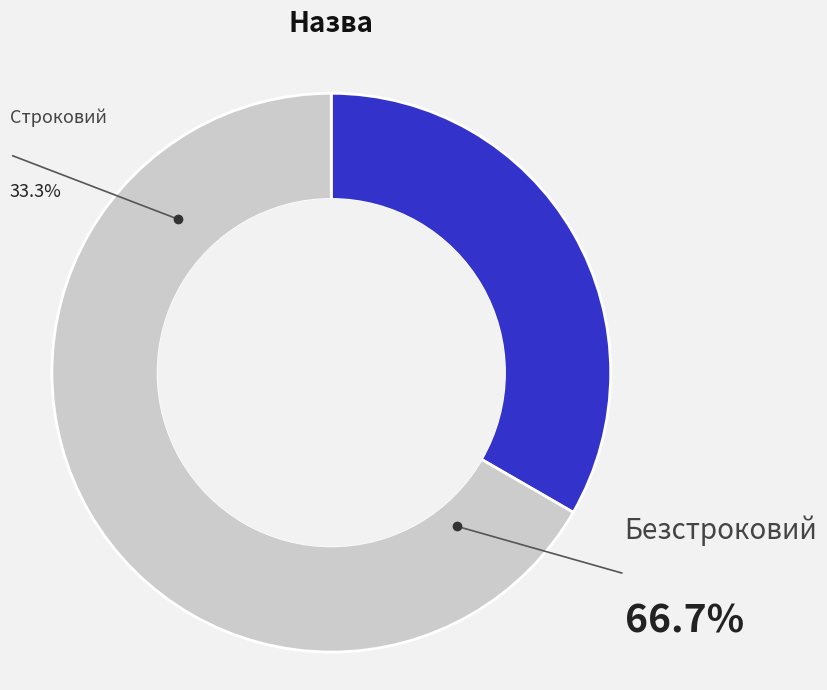

What percentage is the Безстроковий slice, to the nearest percent?

67%